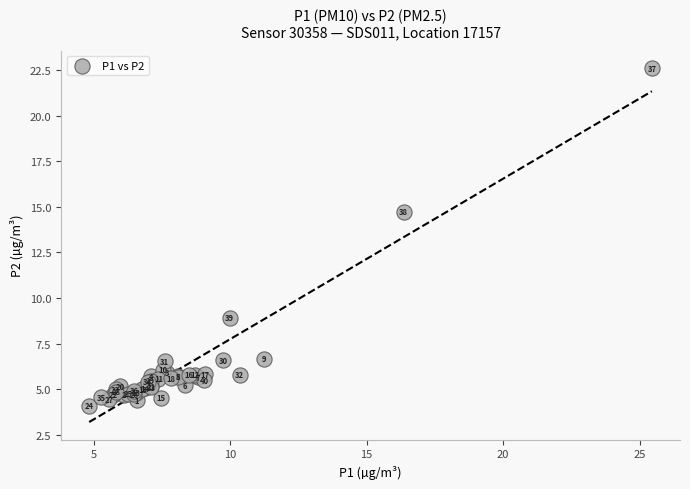

What Y value in the scatter plot is closest to 13?

14.7